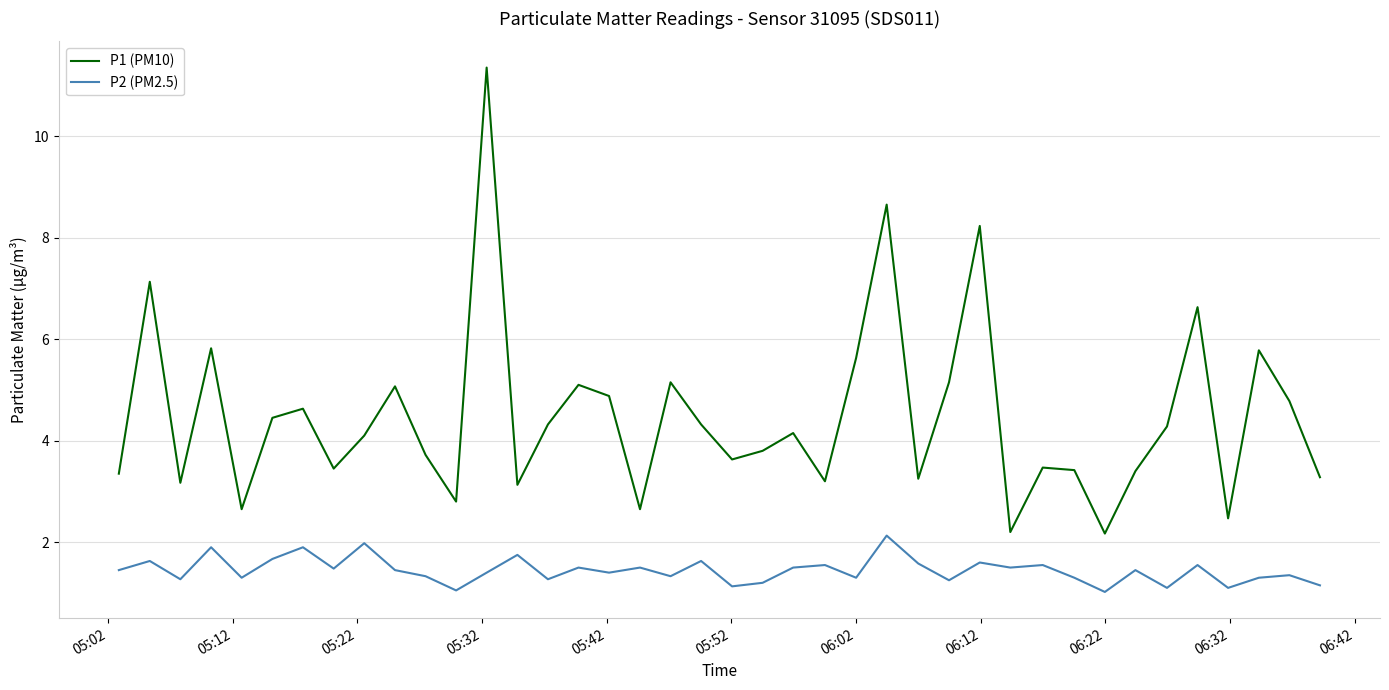

True or false: P1 (PM10) and P2 (PM2.5) cross at least once.

False